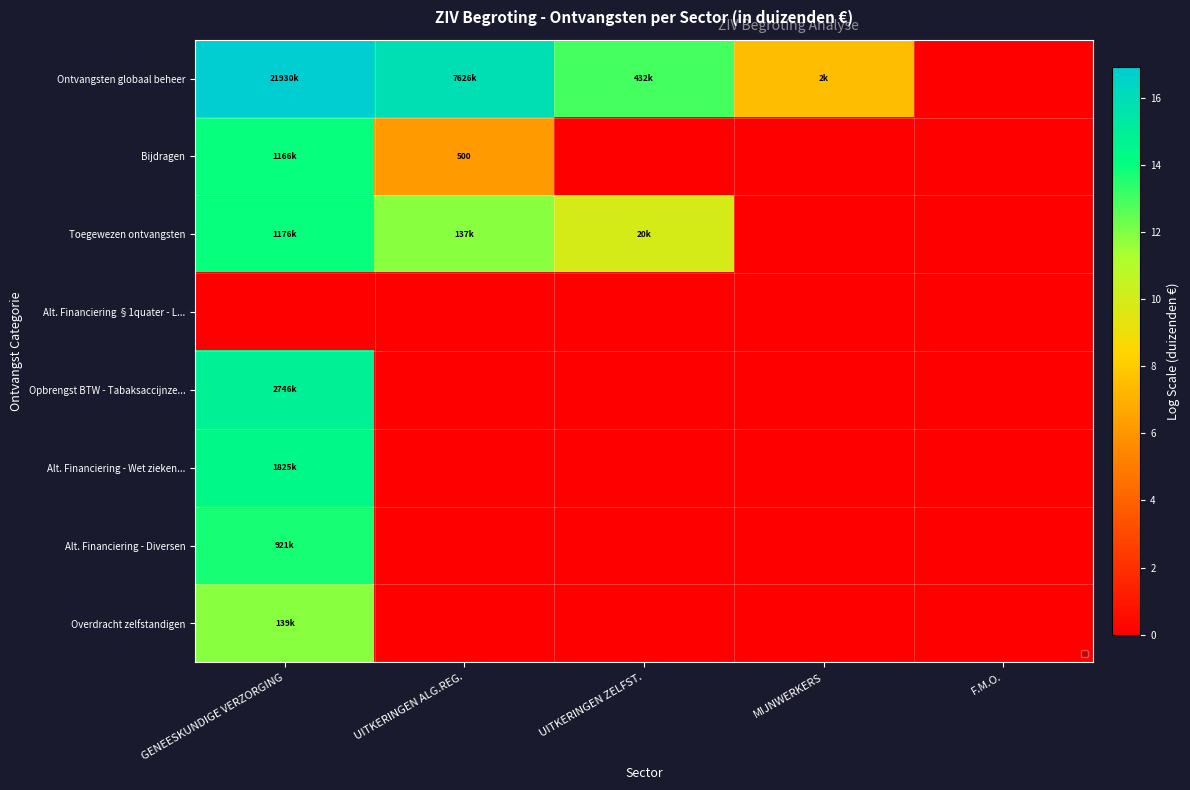

Between F.M.O. and UITKERINGEN ALG.REG., which is larger?

UITKERINGEN ALG.REG.